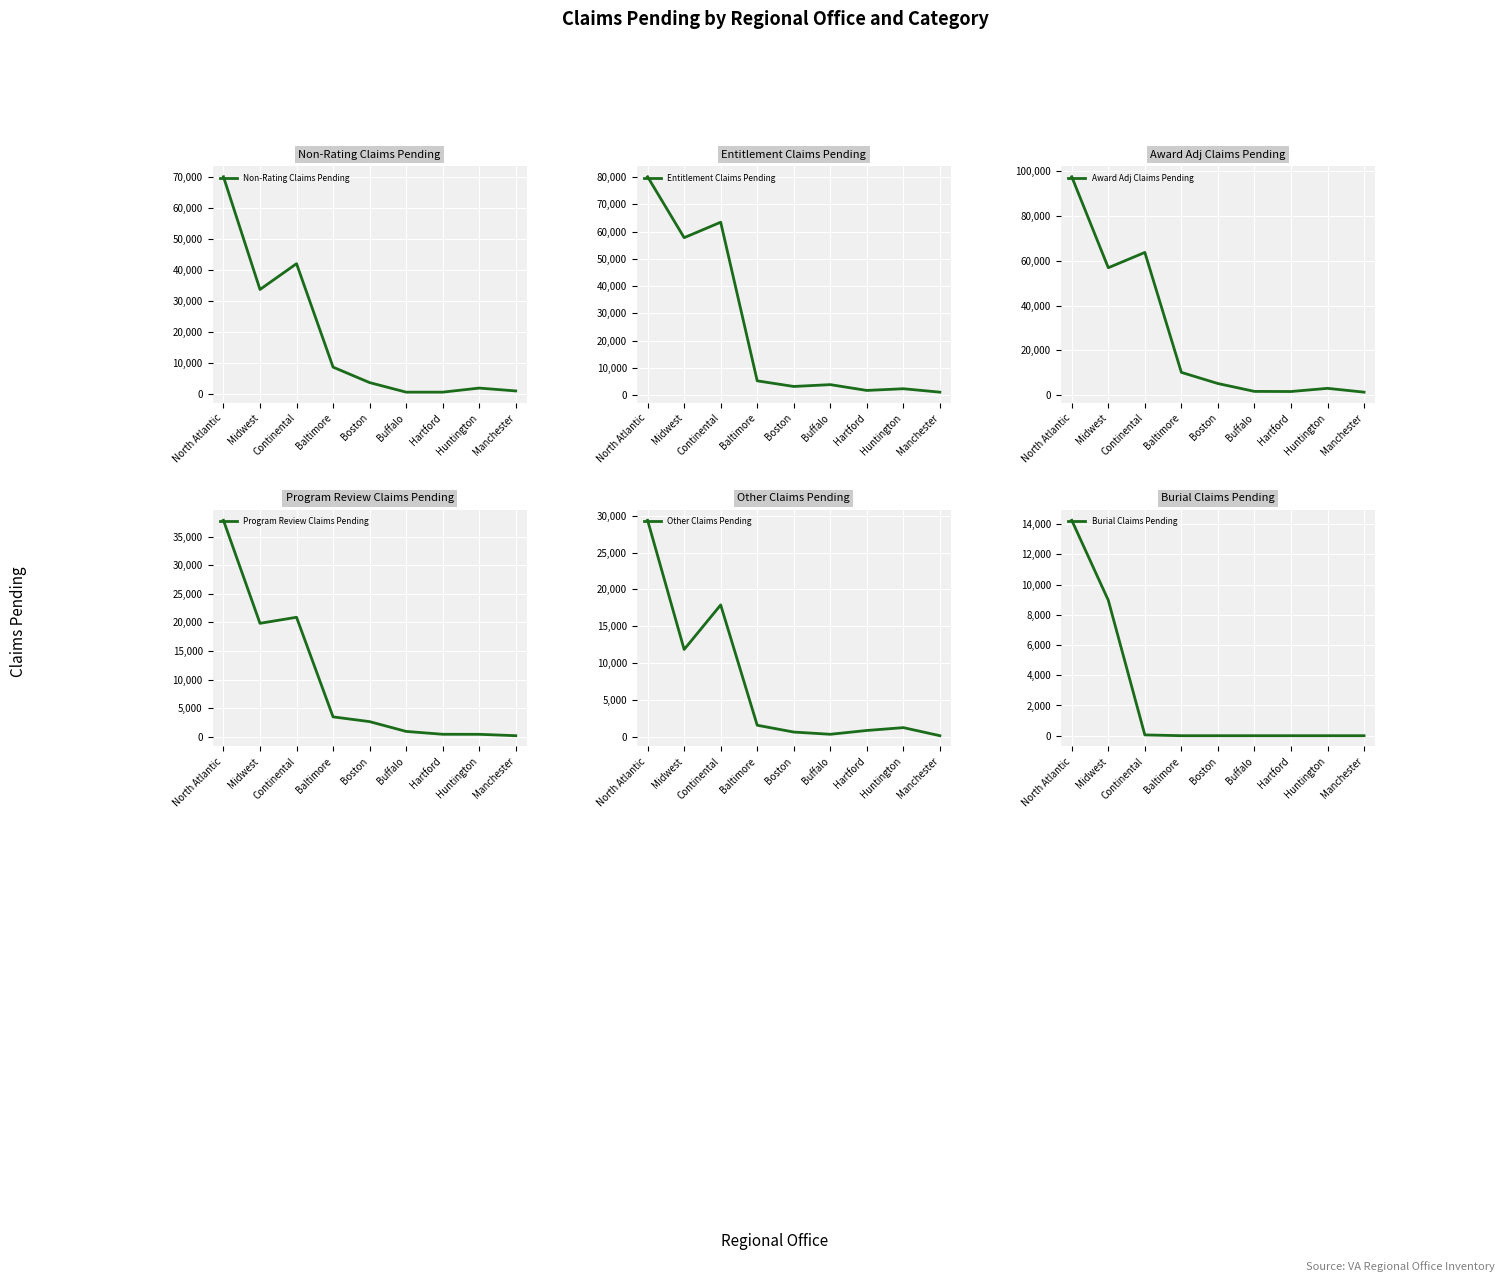

What are all the series names shown in the legend?

Non-Rating Claims Pending, Entitlement Claims Pending, Award Adj Claims Pending, Program Review Claims Pending, Other Claims Pending, Burial Claims Pending